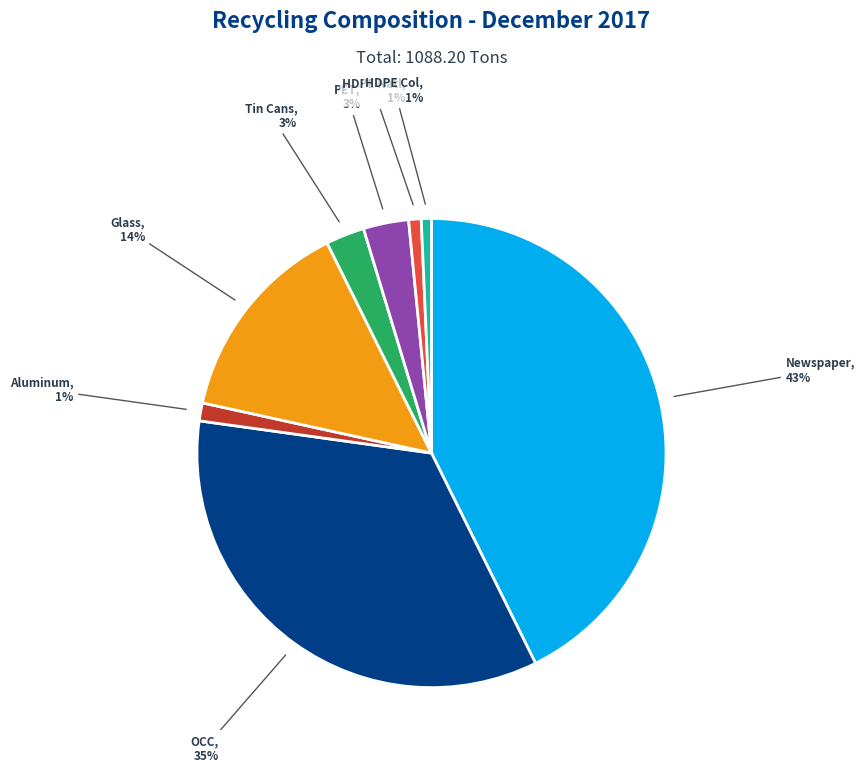

True or false: Newspaper accounts for 56% of the total.

False